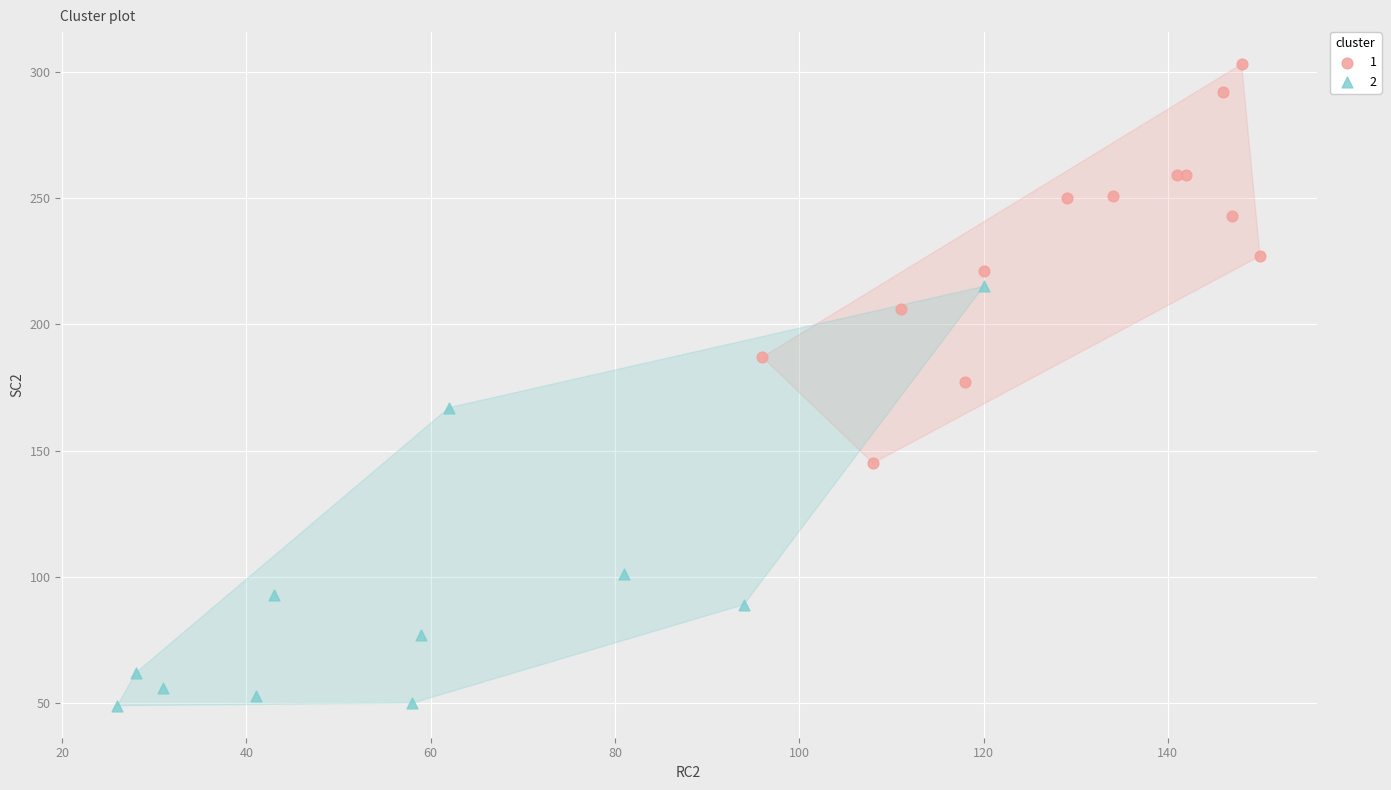

What are all the series names shown in the legend?

1, 2